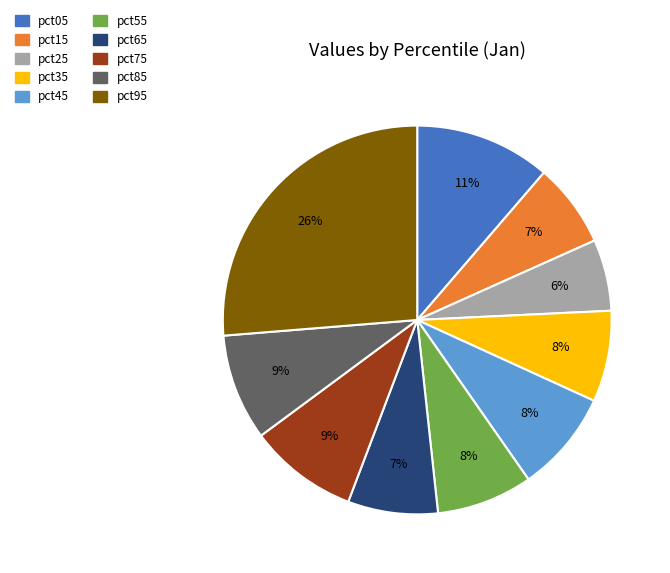

To the nearest percent, what is the difference between the pct75 and pct55 slice percentages?

1%